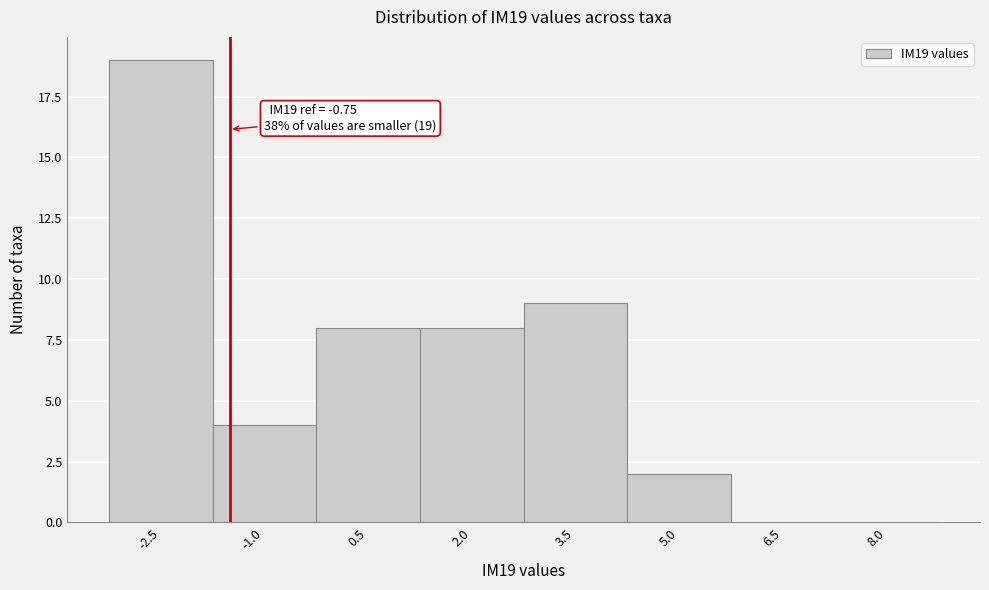

Reading left to right, extract all data points from this chart.

-2.5=19	-1.0=4	0.5=8	2.0=8	3.5=9	5.0=2	6.5=0	8.0=0